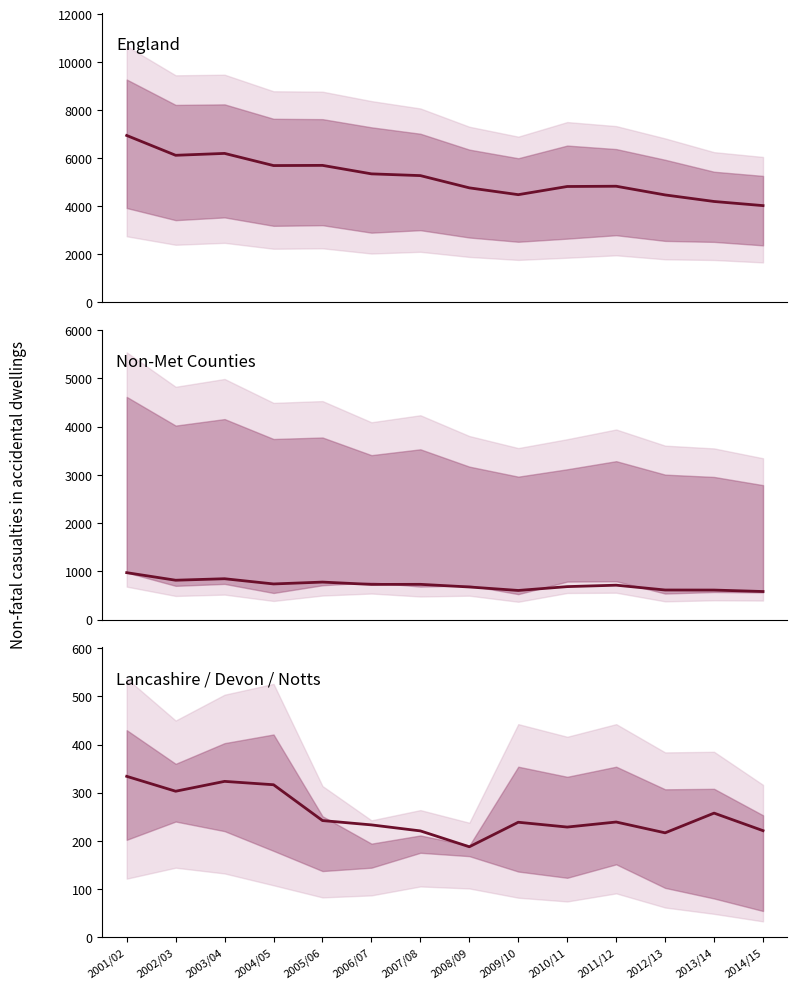

What is the greatest value displayed?

6948.0